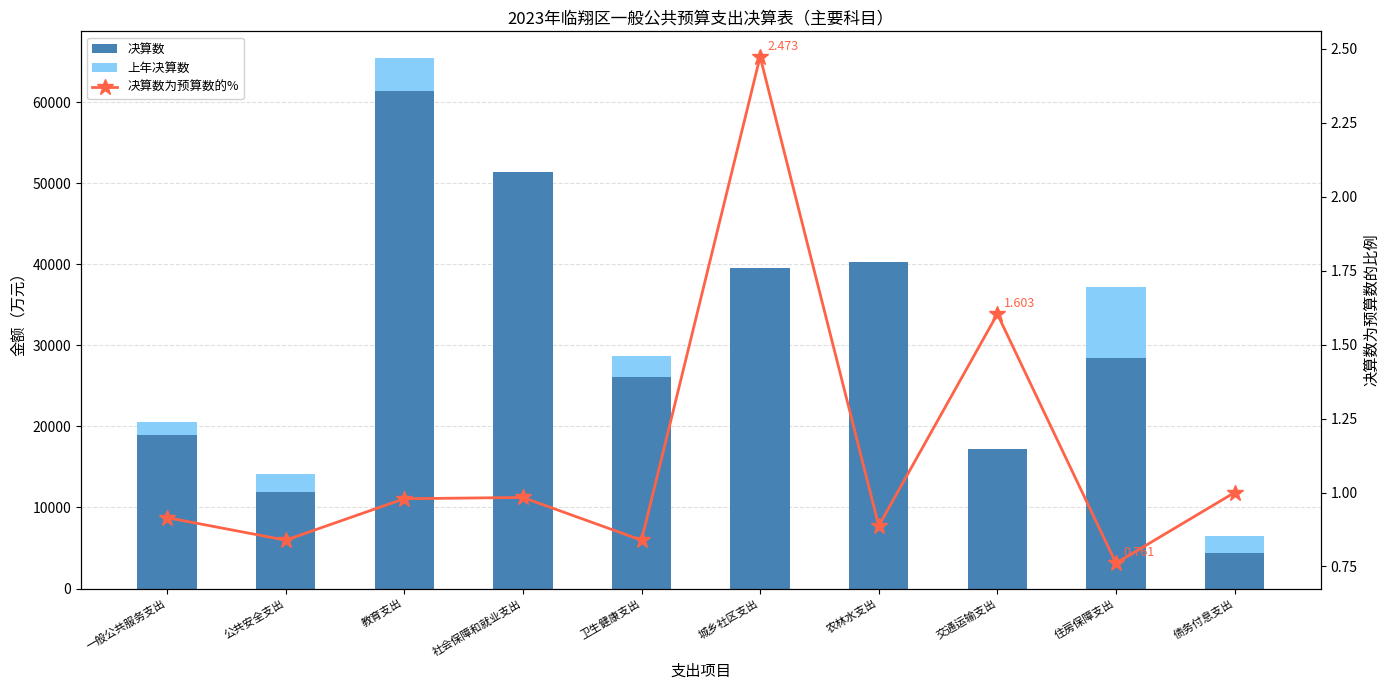

What is the total value across all series at 公共安全支出?

14099.8